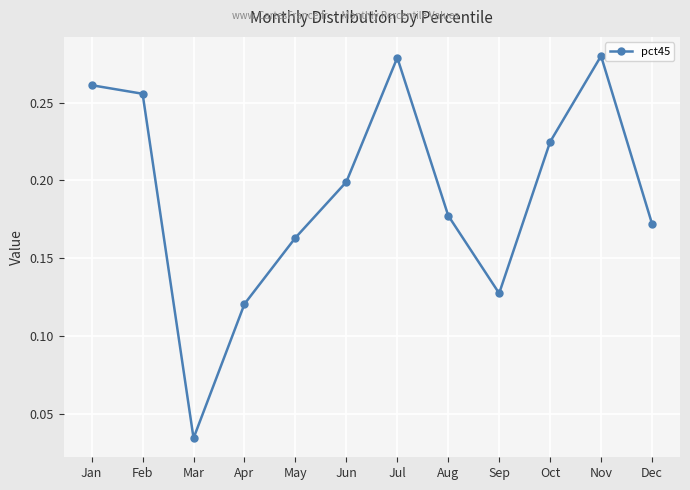

Which has a higher value, May or Jan?

Jan